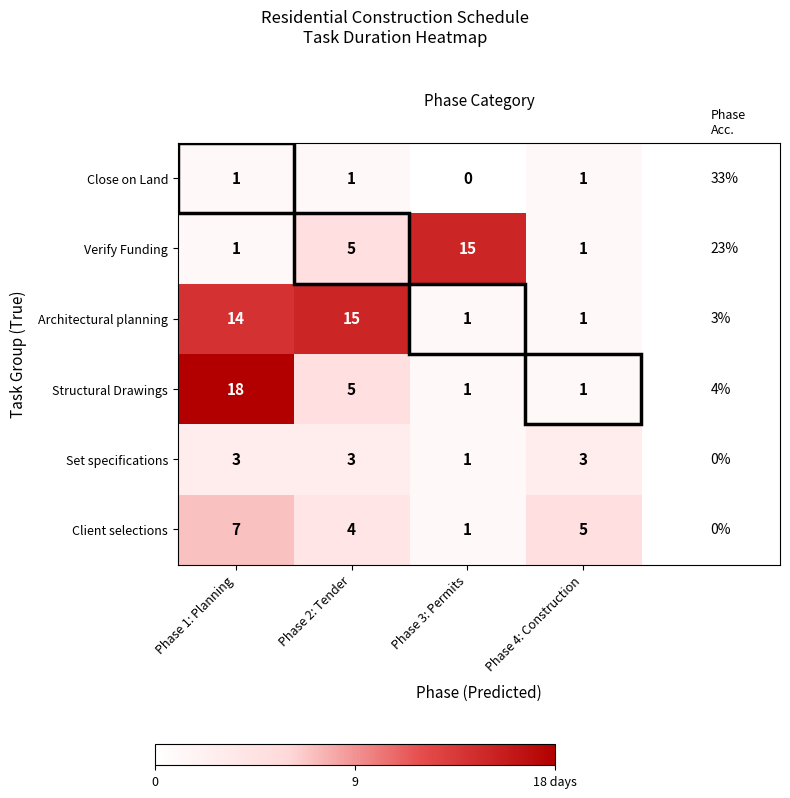

At which category does the chart reach its minimum across all series?

Phase 3: Permits